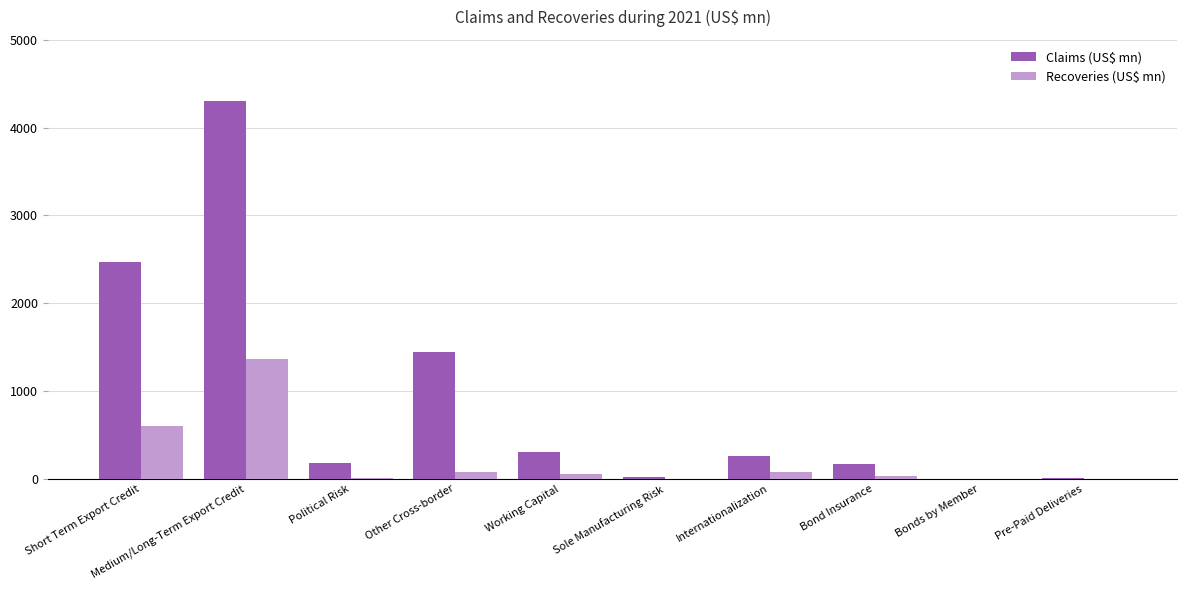

At which label is Recoveries (US$ mn) closest to 683?

Short Term Export Credit